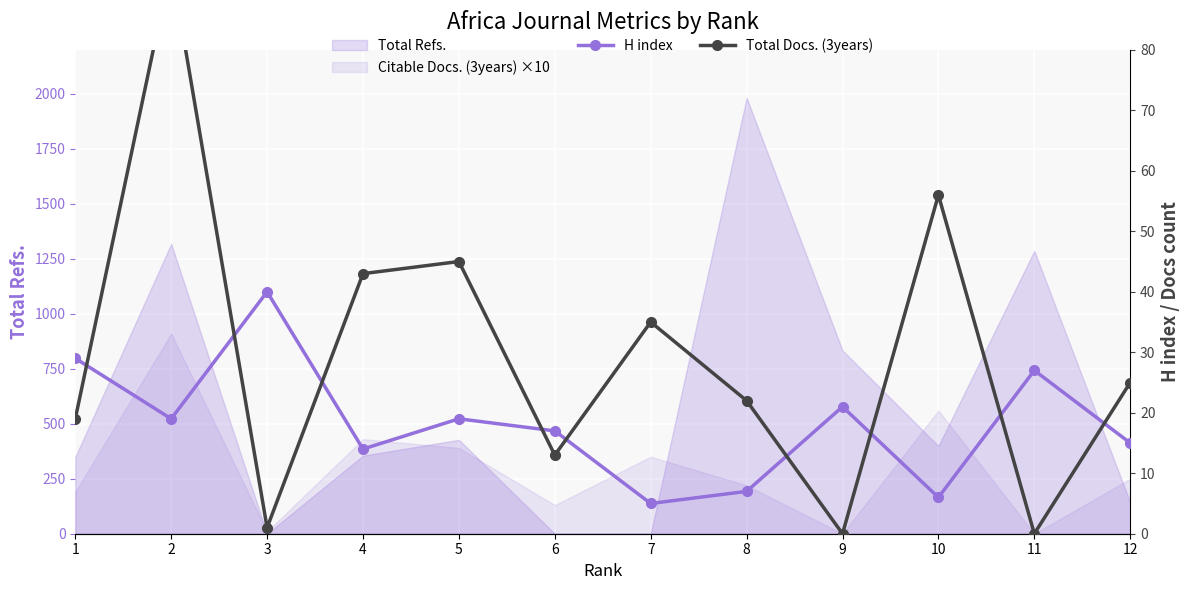

At how many categories does at least one series exceed 1?

12